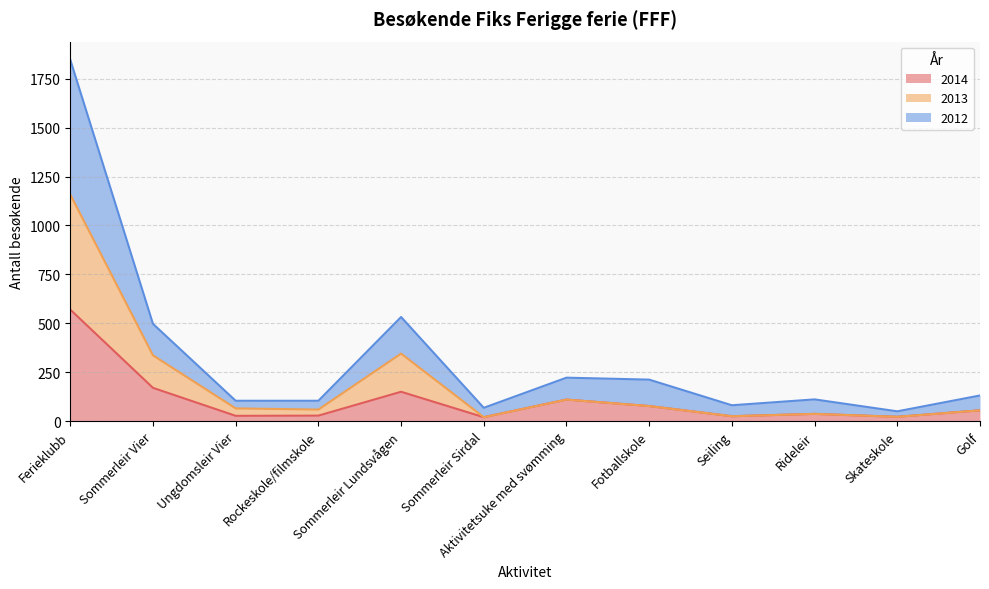

At how many categories does at least one series exceed 596?

1